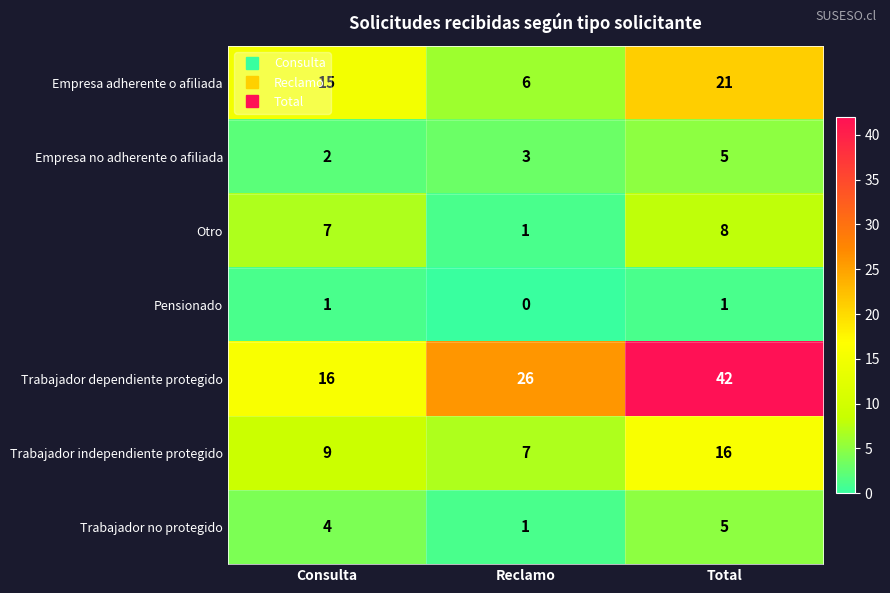

What is the highest value of the Trabajador dependiente protegido series?

42